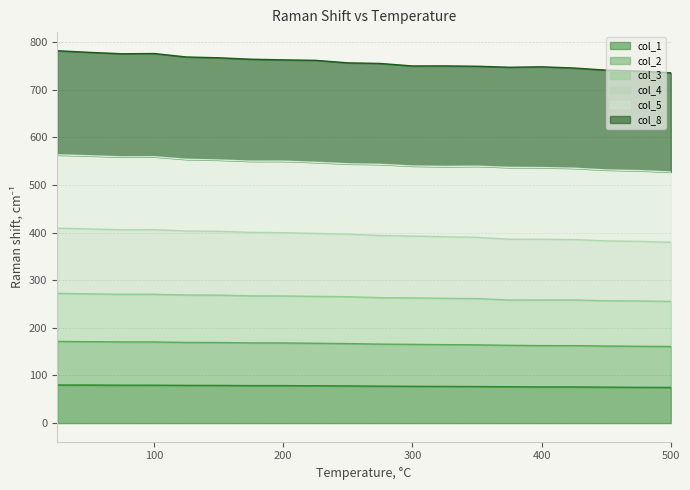

Is it true that col_1 equals 76.0 at 400?

True